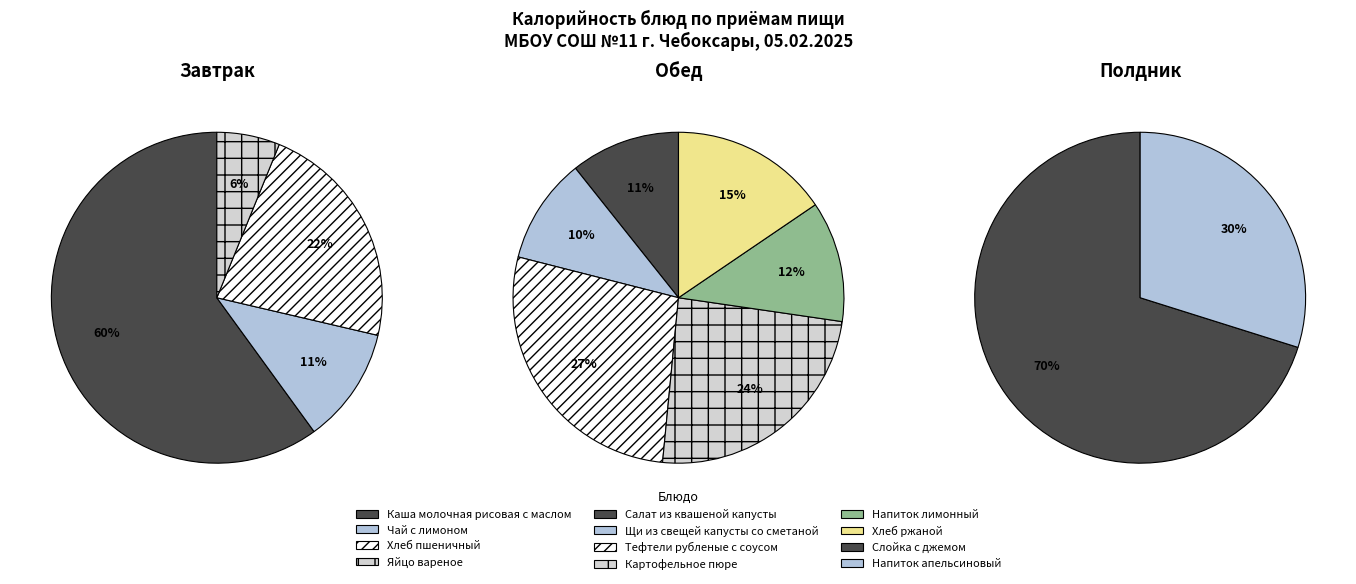

What is the change in value from Яйцо вареное to Тефтели рубленые с соусом?

+191